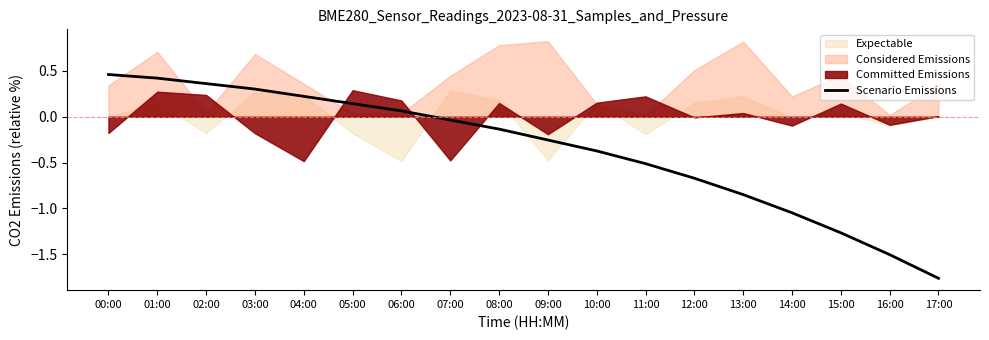

What is the value of the 14th point from the left?

-0.8